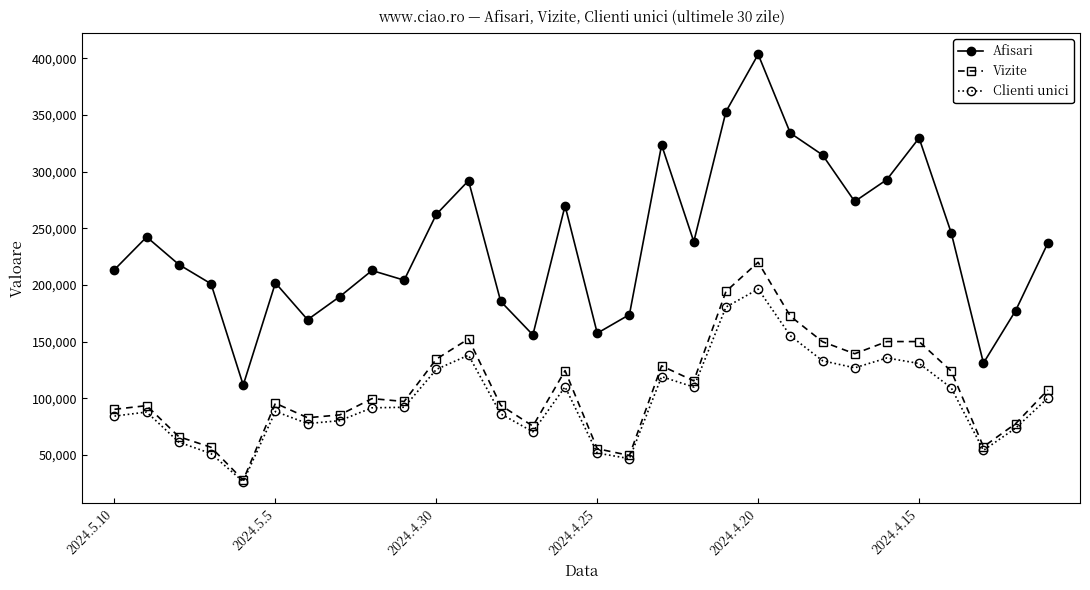

Does the chart display data point markers on the line(s)?

Yes